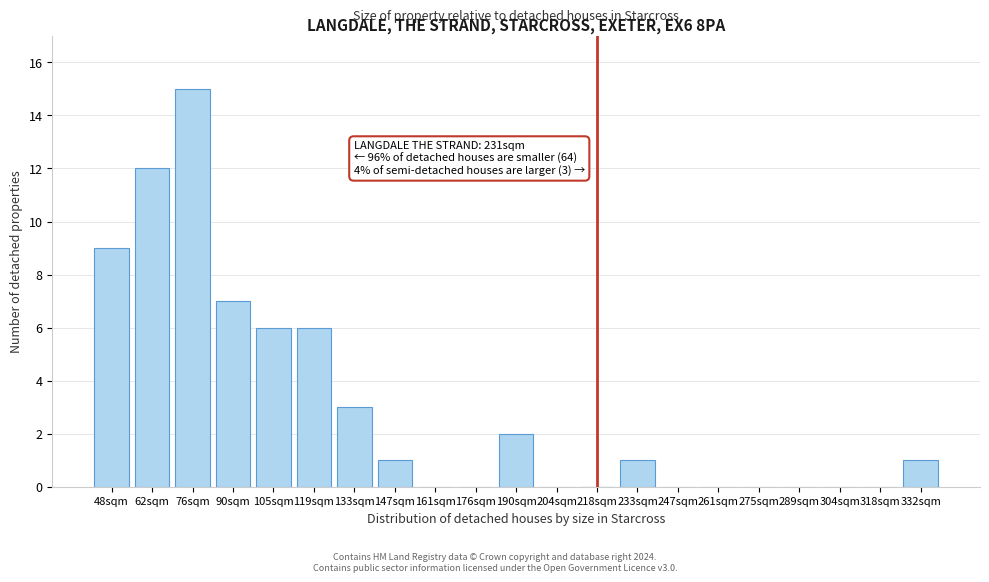

Reading right to left, extract all data points from this chart.

332sqm=1	318sqm=0	304sqm=0	289sqm=0	275sqm=0	261sqm=0	247sqm=0	233sqm=1	218sqm=0	204sqm=0	190sqm=2	176sqm=0	161sqm=0	147sqm=1	133sqm=3	119sqm=6	105sqm=6	90sqm=7	76sqm=15	62sqm=12	48sqm=9